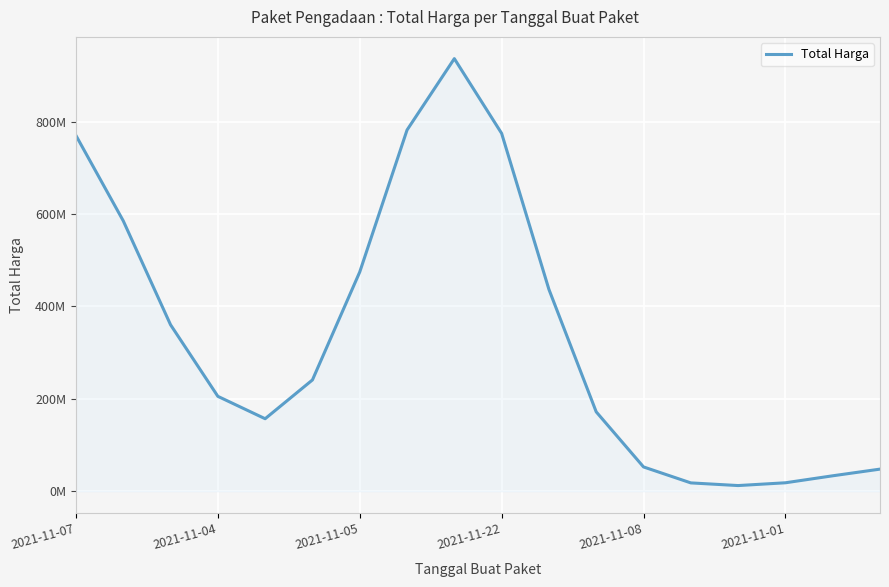

How many interior local peaks (higher than both neighbors) does the data have?

1